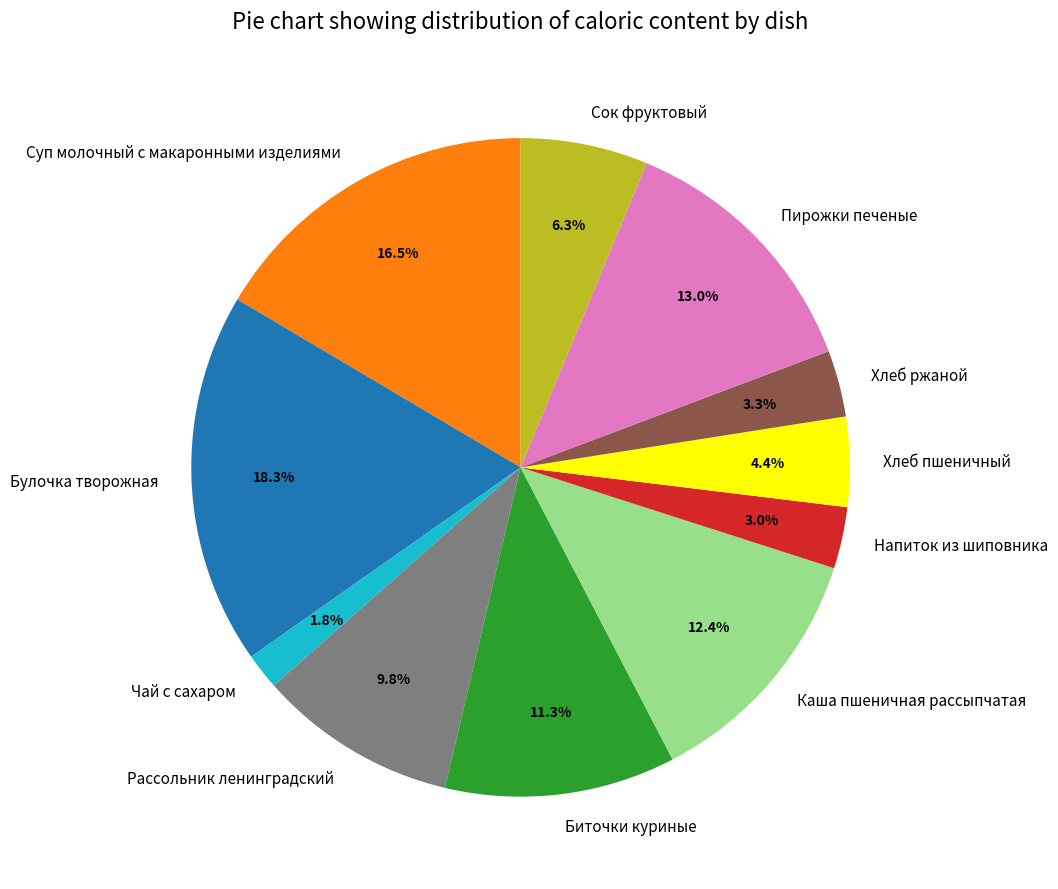

Does any single category account for the majority?

No